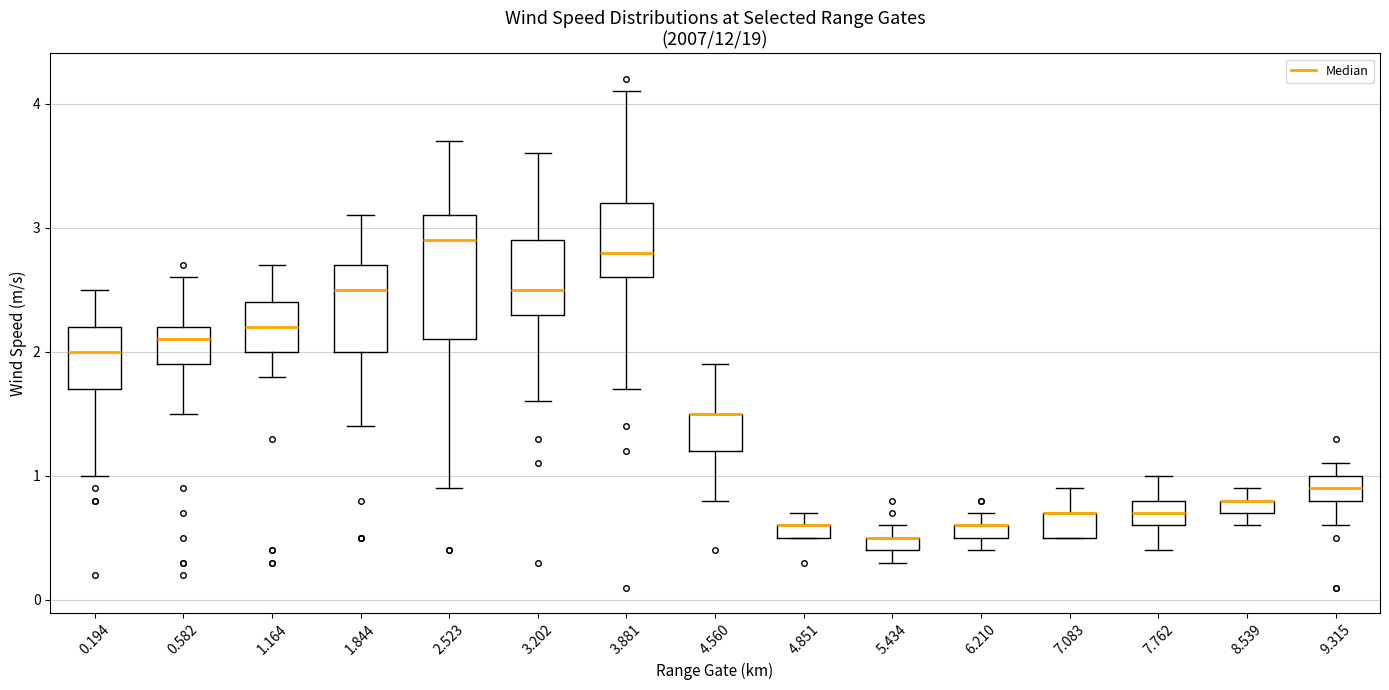

Where does the upper whisker of the box at x = 0.582 end on the y-axis? The values are not printed on the chart, so give them approximately, as read against the axis.

2.6